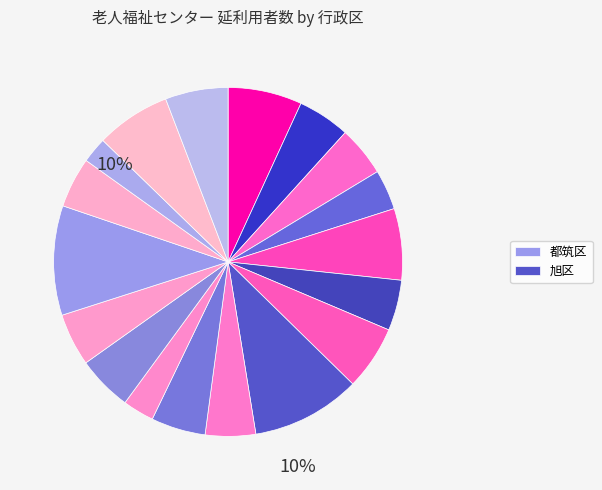

To the nearest percent, what is the difference between the 栄区 and 瀬谷区 slice percentages?

3%